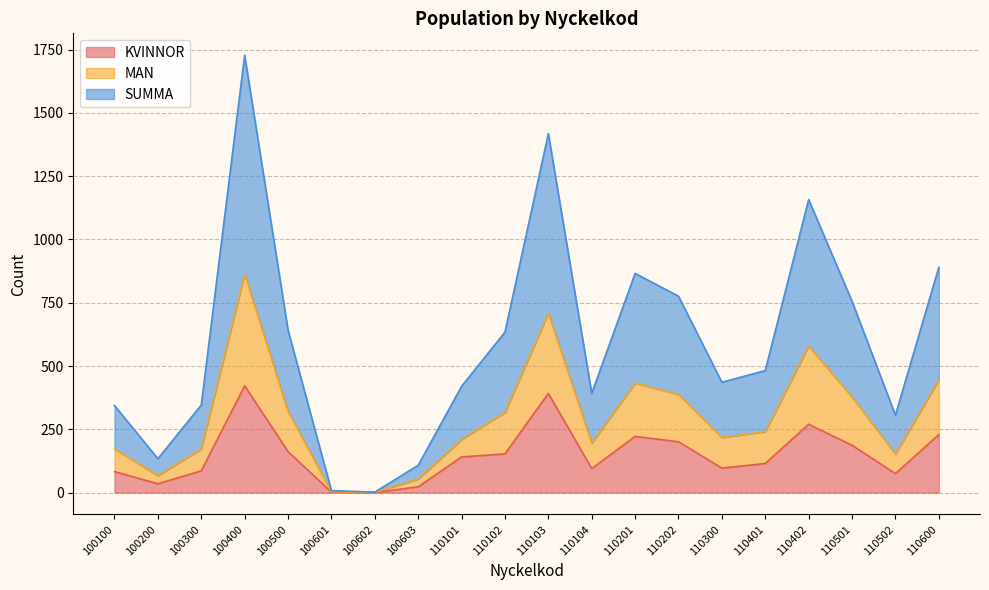

What are all the series names shown in the legend?

KVINNOR, MAN, SUMMA